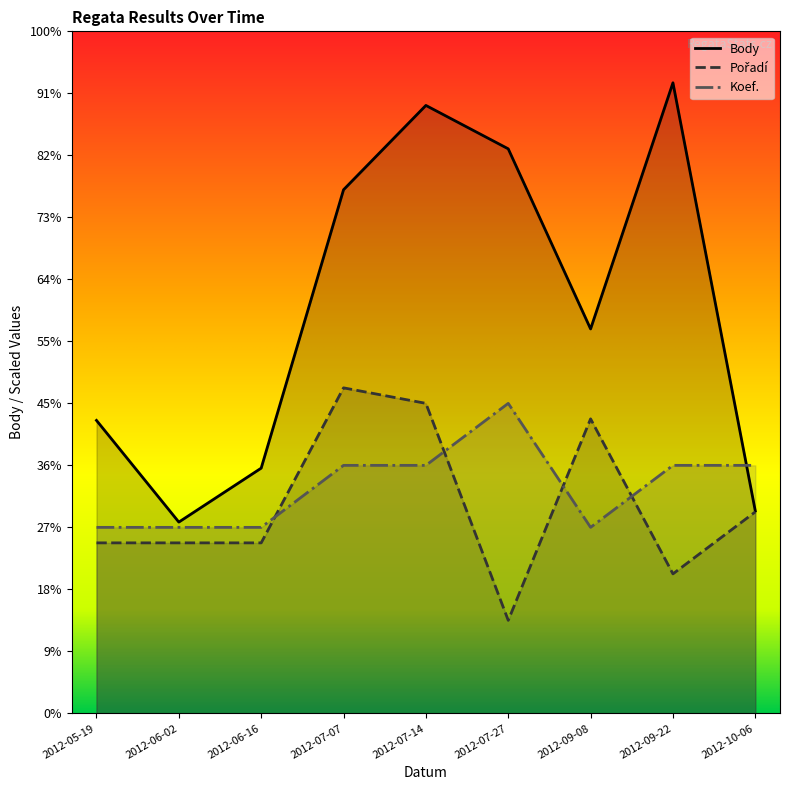

Between 2012-07-07 and 2012-06-02, which is larger?

2012-07-07